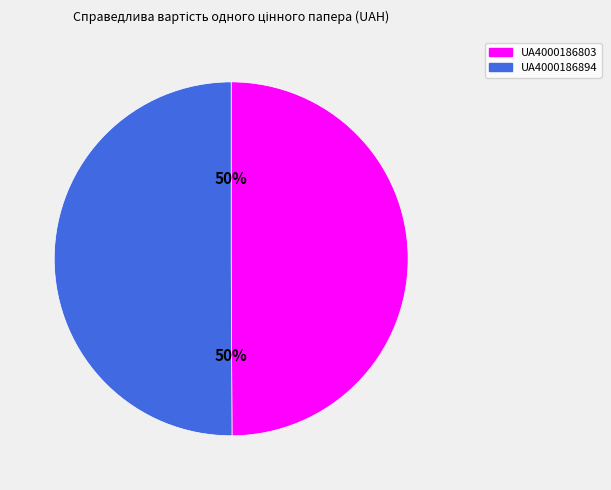

Approximately how many times larger is the value at UA4000186894 compared to UA4000186803?

1.0